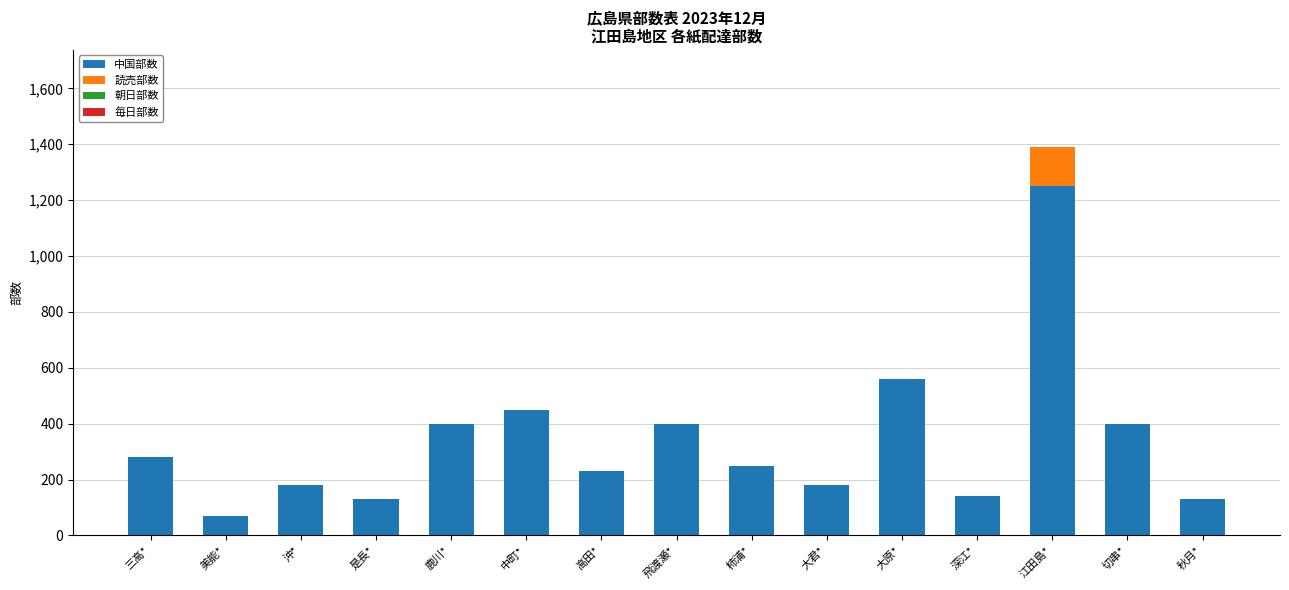

What is the total value across all series at 是長*?

130